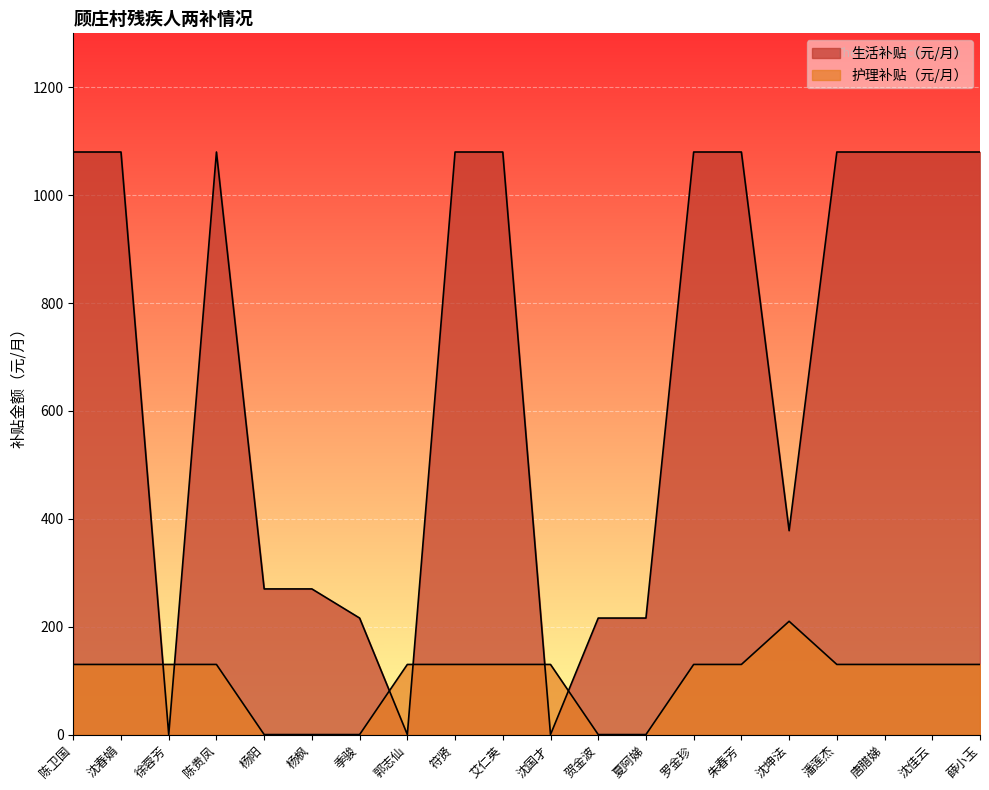

Which series ends up on top after the final intersection of 生活补贴（元/月） and 护理补贴（元/月）?

生活补贴（元/月）